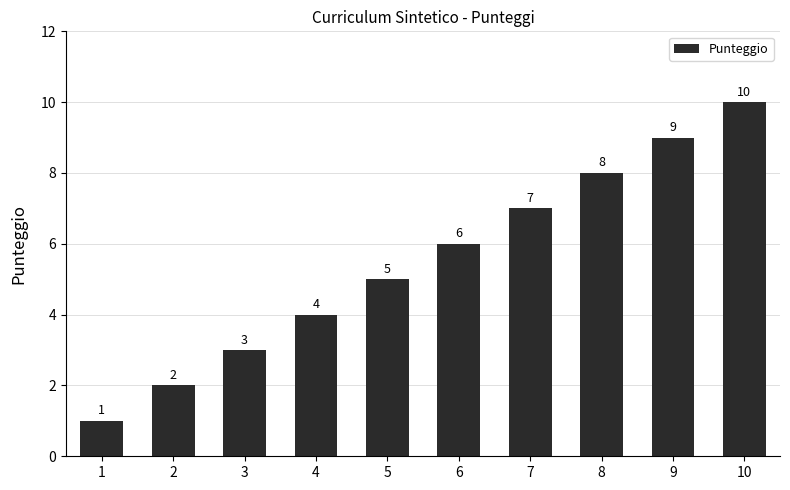

What is the sum of all values?

55